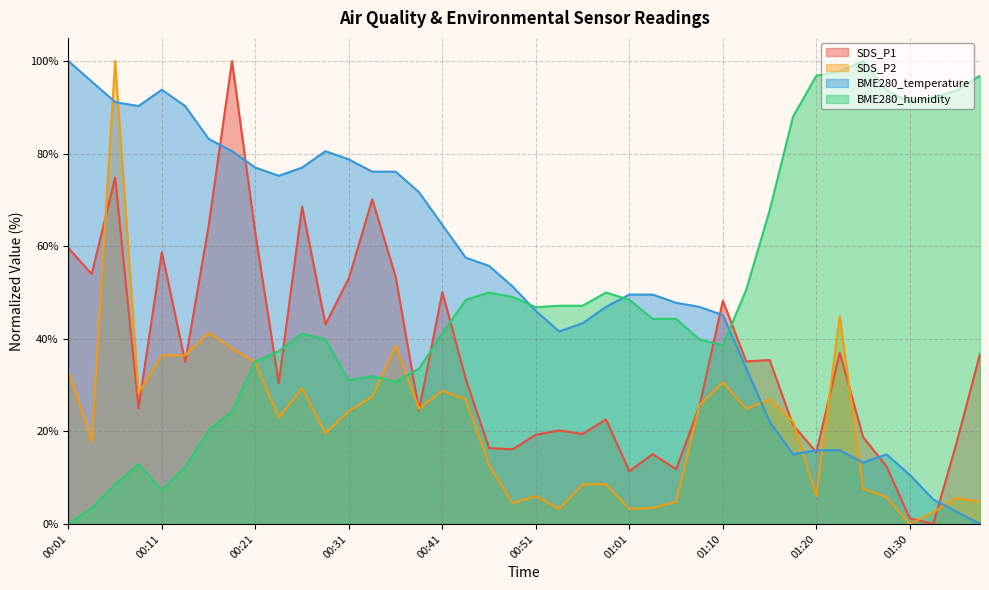

Where does the BME280_temperature series first go above 51?

00:01